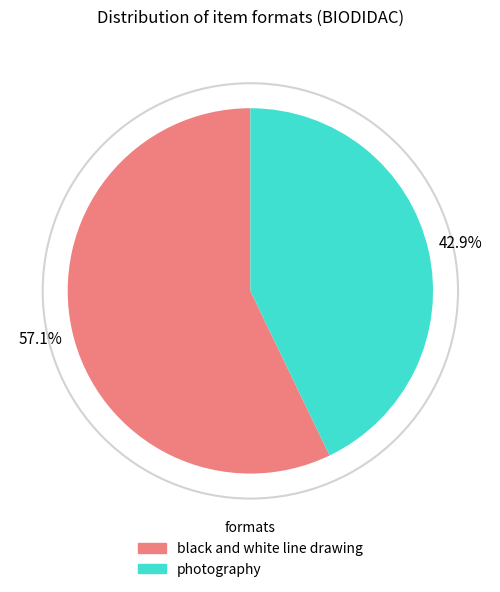

Does any single category account for the majority?

Yes